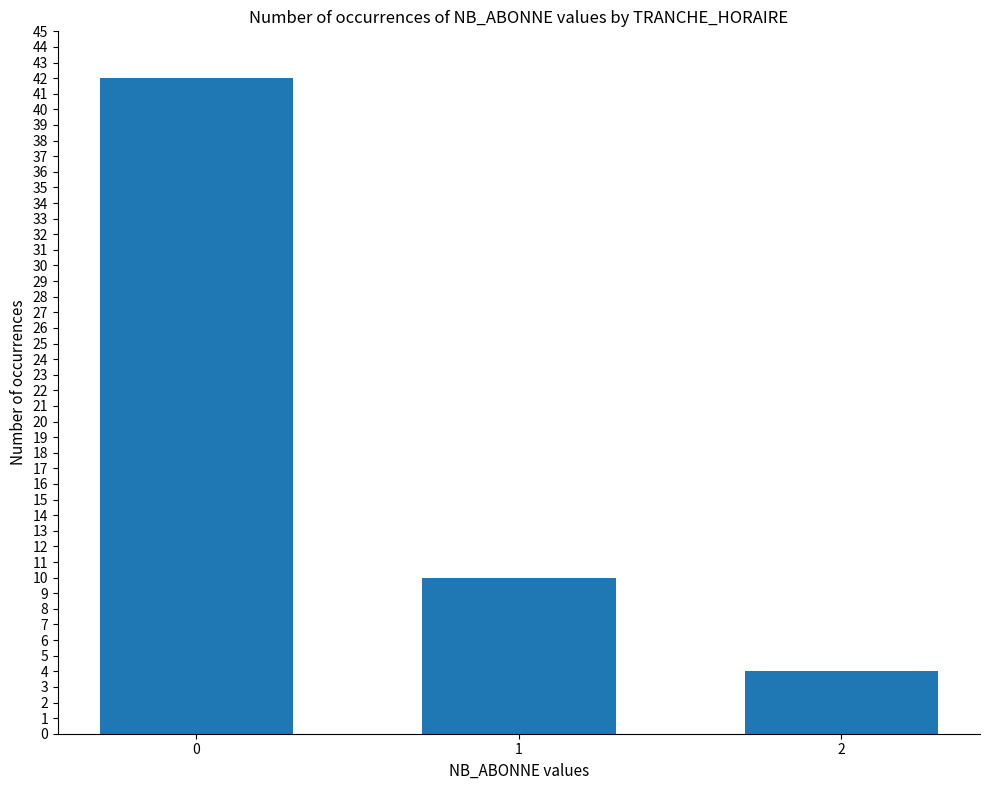

What is the difference between the values at 2 and 1?

6